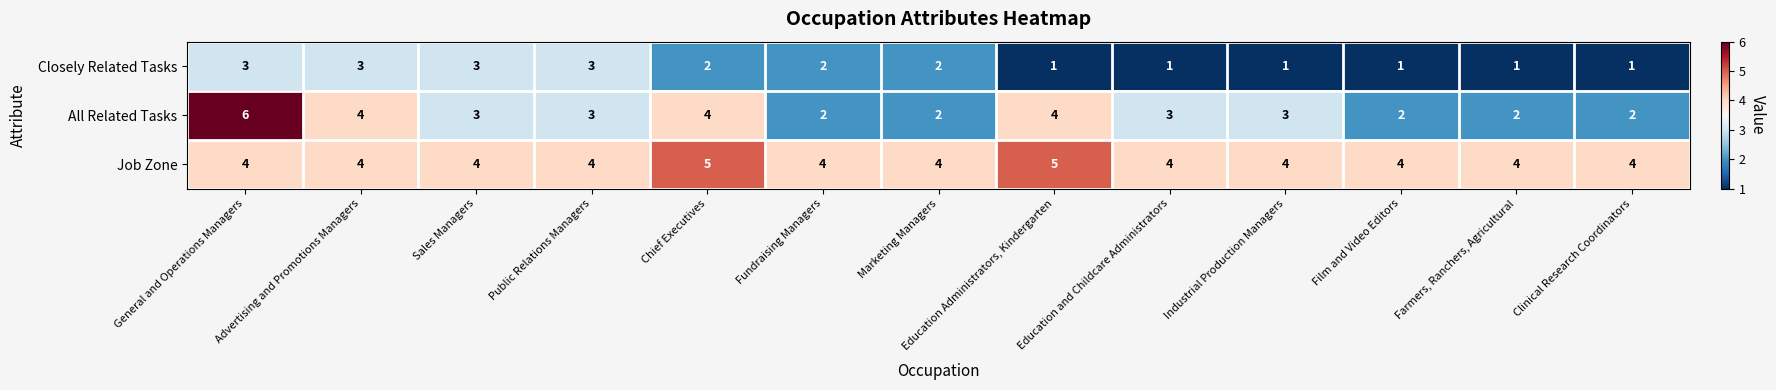

List the series in order of their peak value, lowest first.

Closely Related Tasks, Job Zone, All Related Tasks